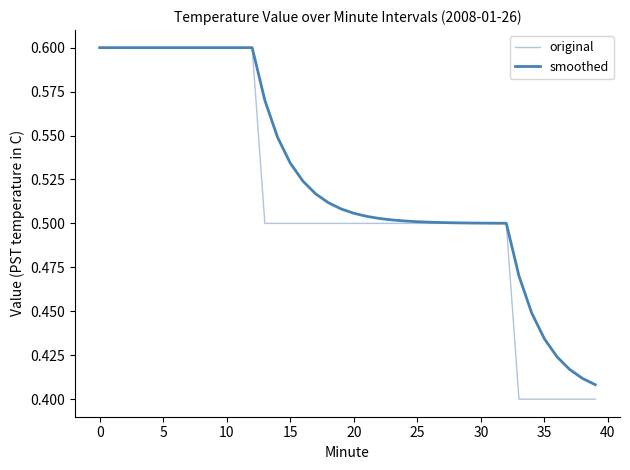

Which series has the largest total across all categories?

smoothed